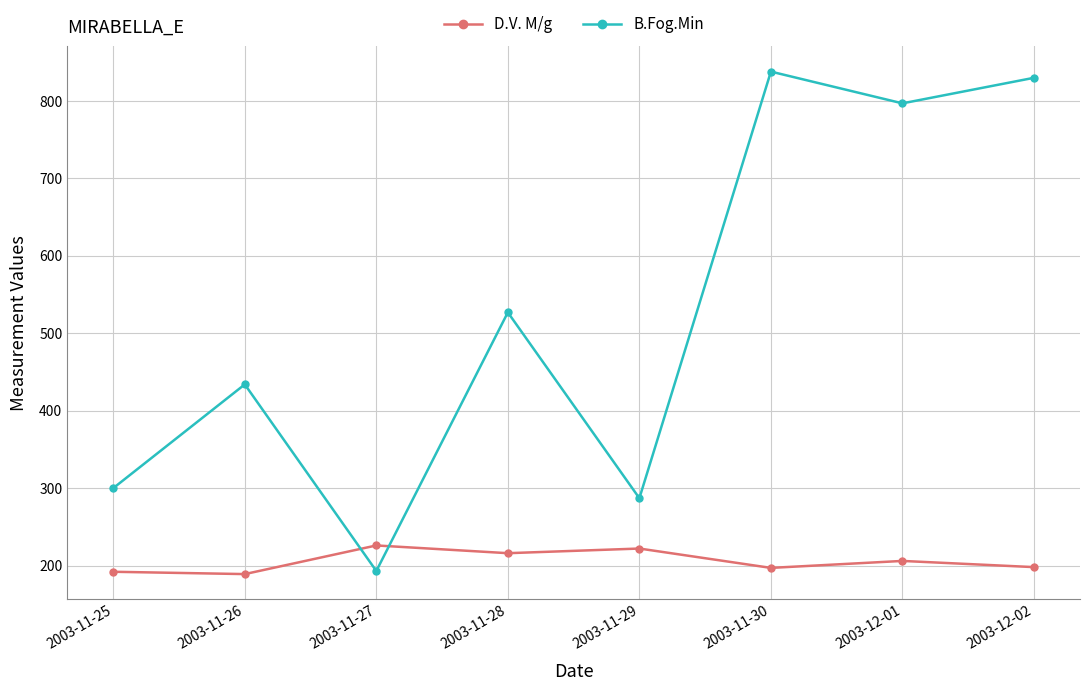

Where is the first local maximum for D.V. M/g?

2003-11-27